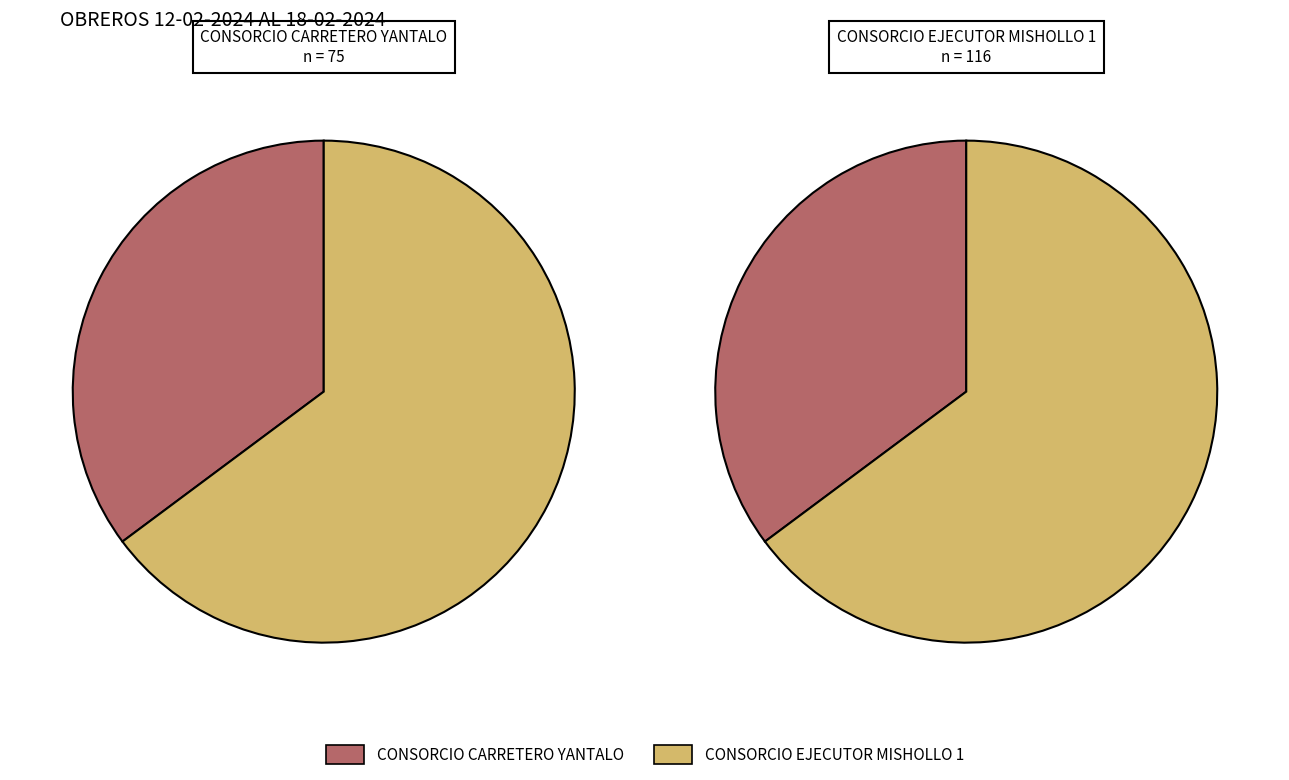

Which slice is the largest?

CONSORCIO EJECUTOR MISHOLLO 1